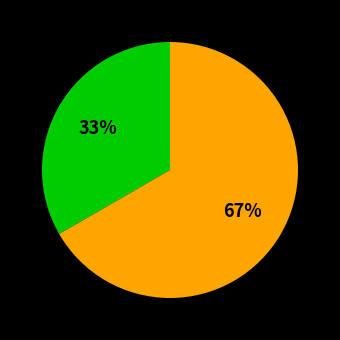

To the nearest percent, what is the average slice percentage?

50%